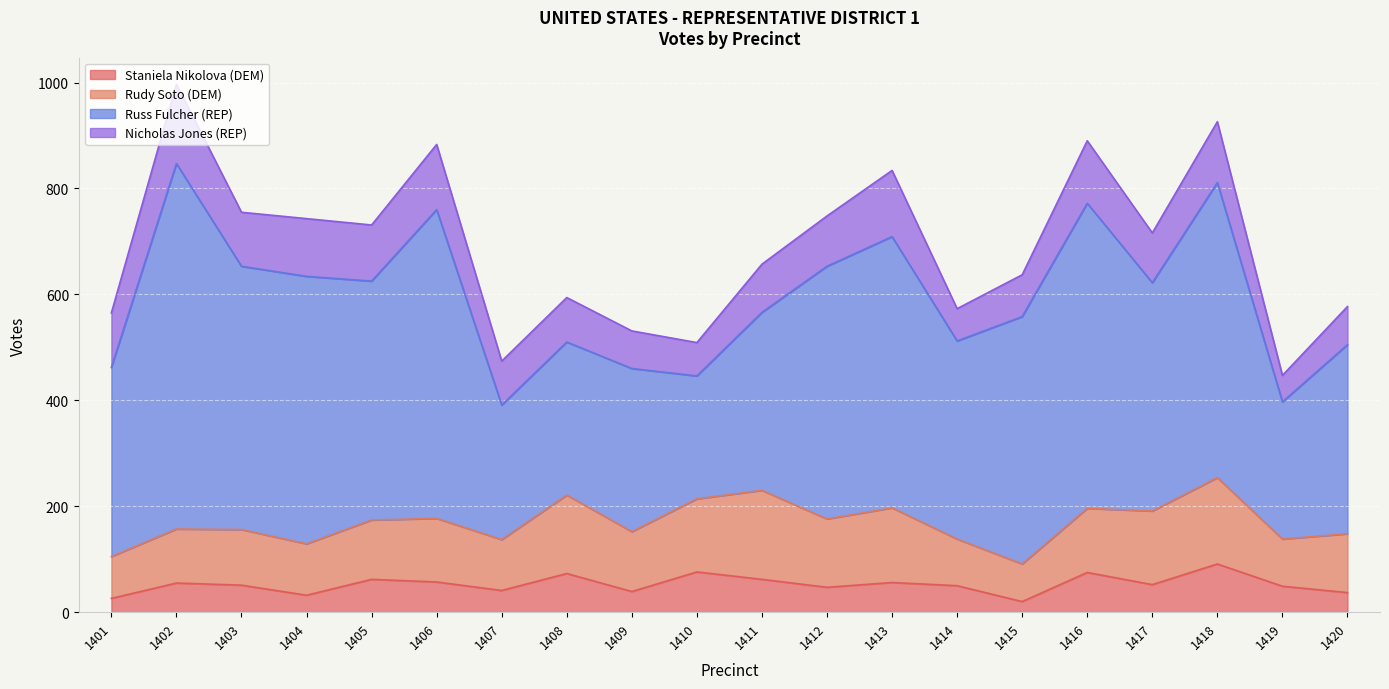

At which category is the sum across all series the highest?

1402